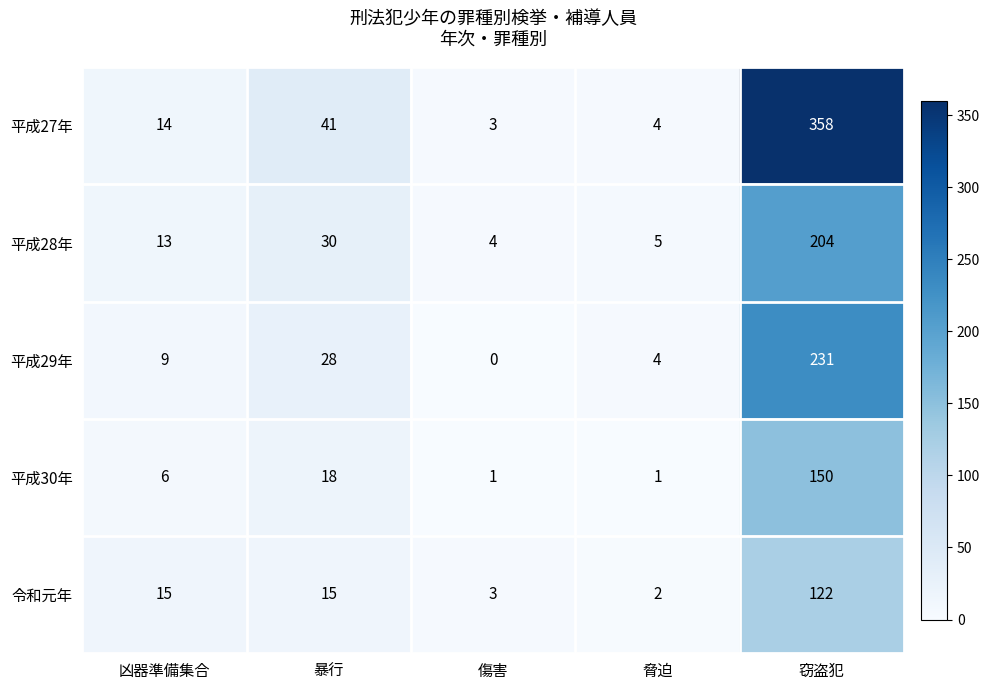

At which label is 平成29年 closest to 115?

暴行